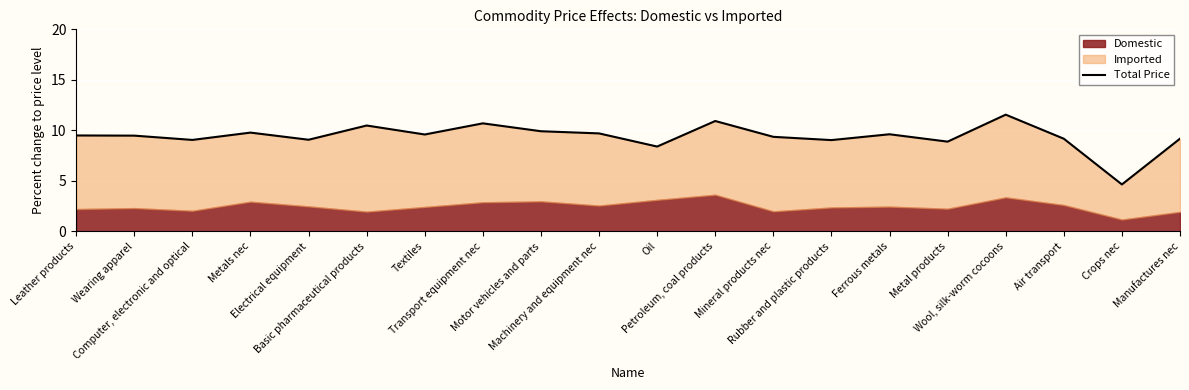

Reading left to right, extract all data points from this chart.

9.5	9.5	9.1	9.8	9.1	10.5	9.6	10.7	9.9	9.7	8.4	10.9	9.4	9.0	9.6	8.9	11.6	9.2	4.7	9.2